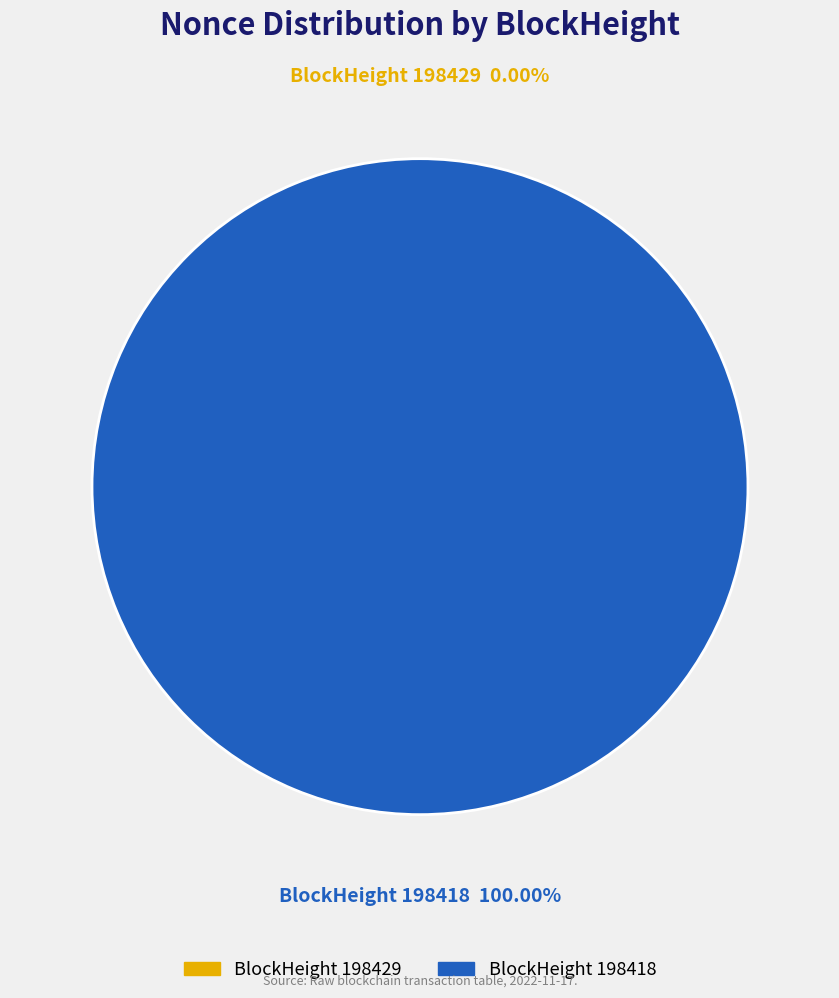

Is 198418 the majority of the pie?

Yes